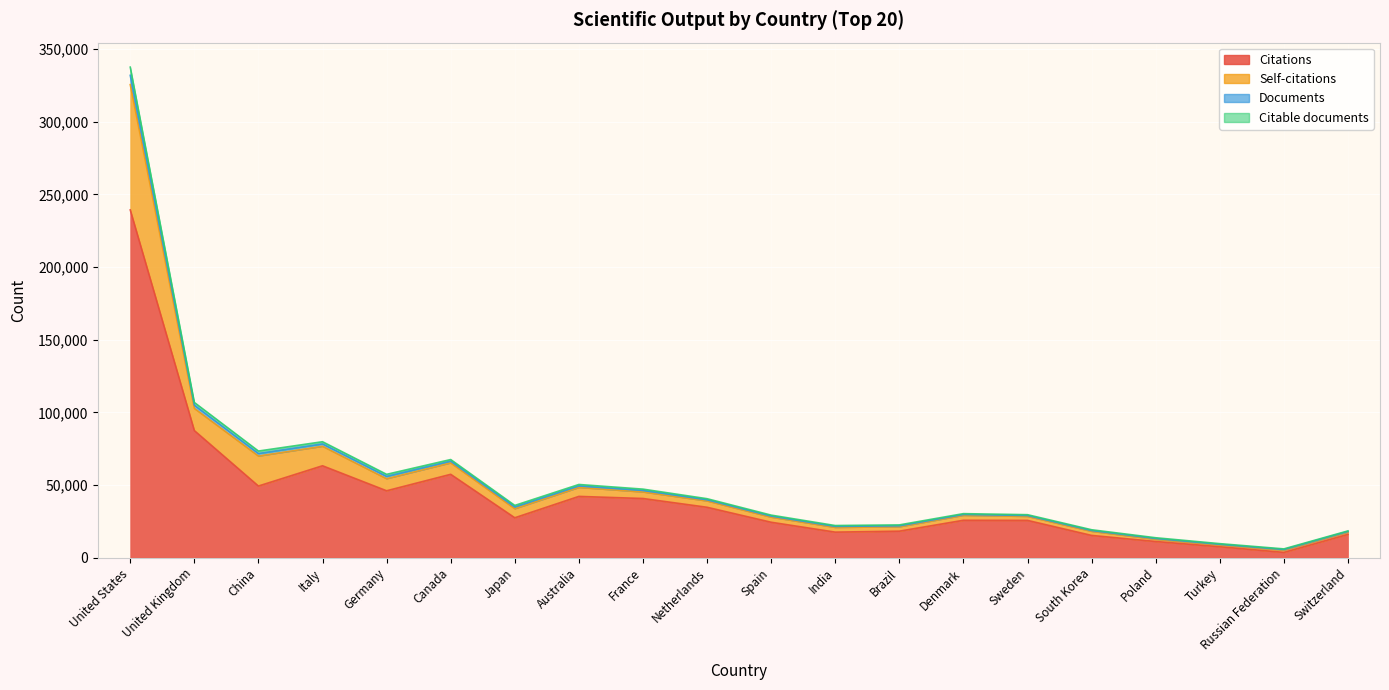

At how many categories does at least one series exceed 179444?

1